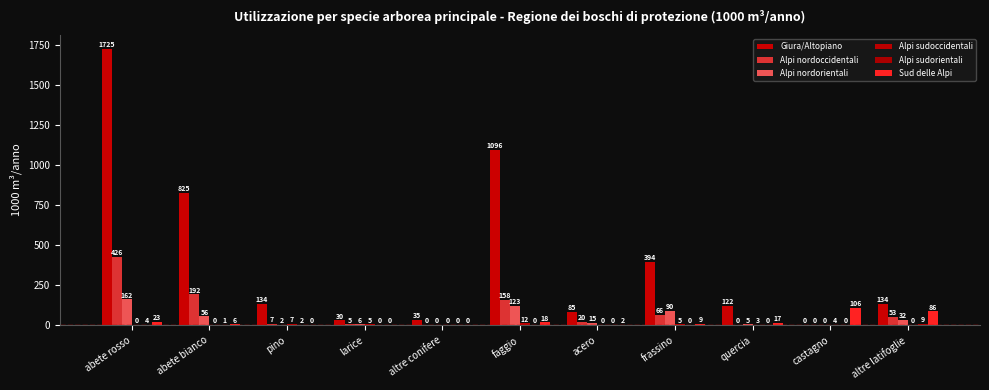

What position from the left is quercia?

9